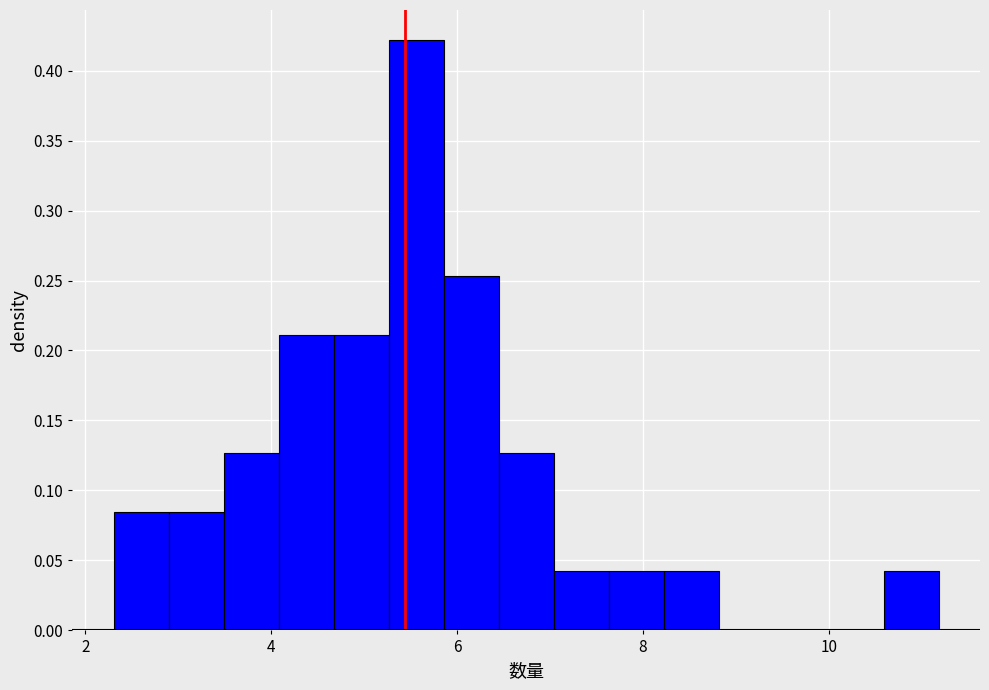

Read against the x-axis, roughly where is the centre of the tallest bar?

5.6